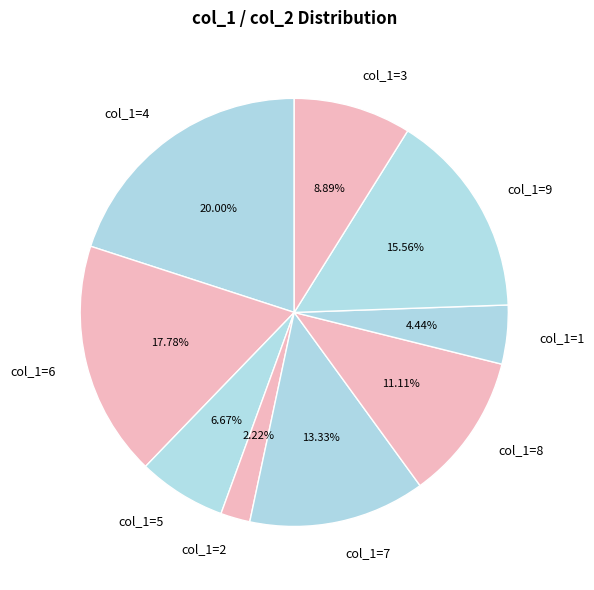

To the nearest percent, what is the average slice percentage?

11%